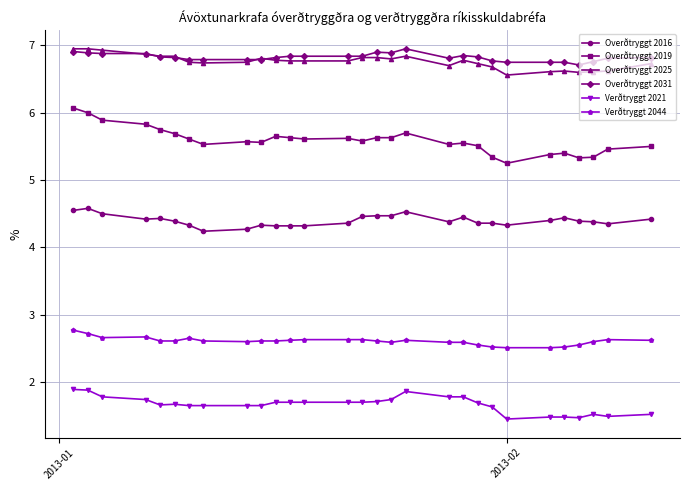

How many Verðtryggt 2021 values are between 1 and 2?

29